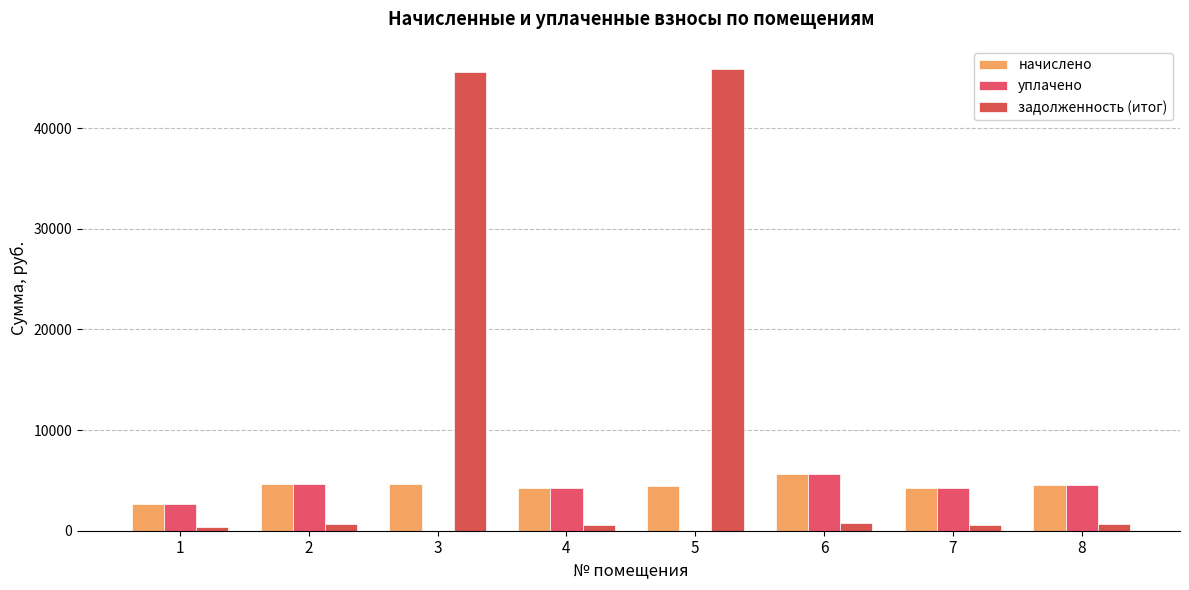

What are all the series names shown in the legend?

начислено, уплачено, задолженность (итог)